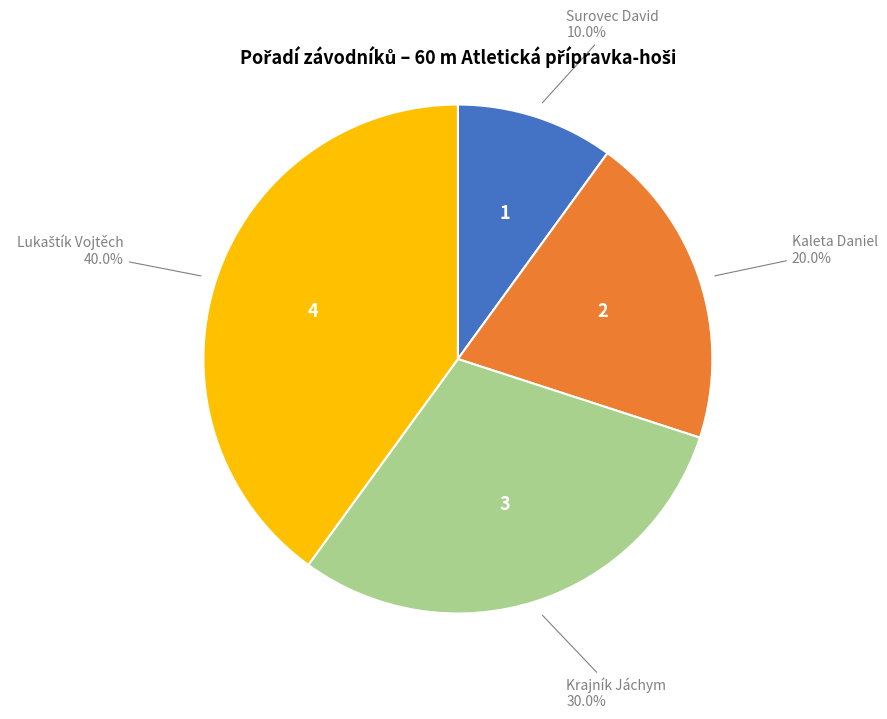

To the nearest percent, what portion does Kaleta Daniel represent?

20%